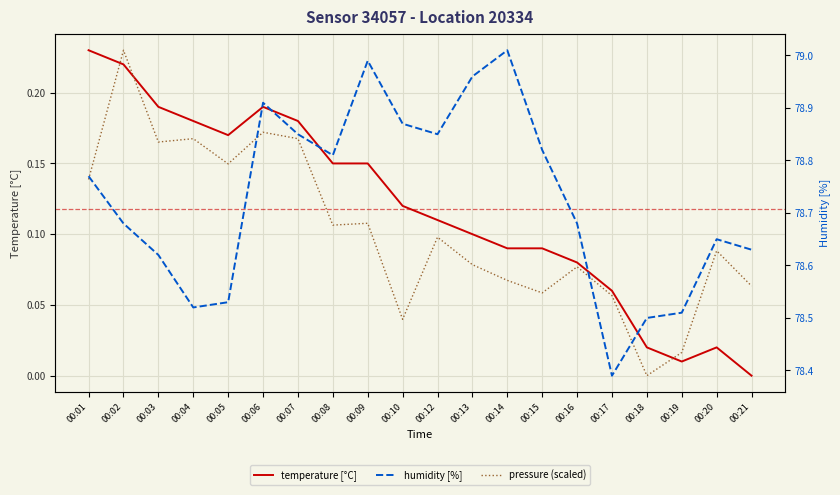

The pressure (scaled) series shows 0.2 at 00:09. True or false?

False